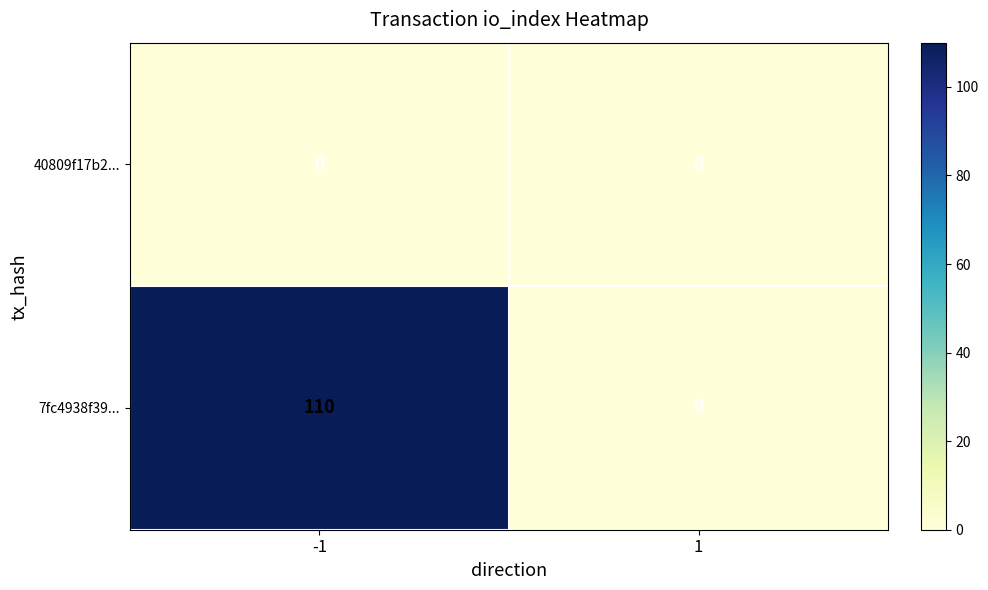

What is the difference between the 7fc4938f39... values at -1 and 1?

110